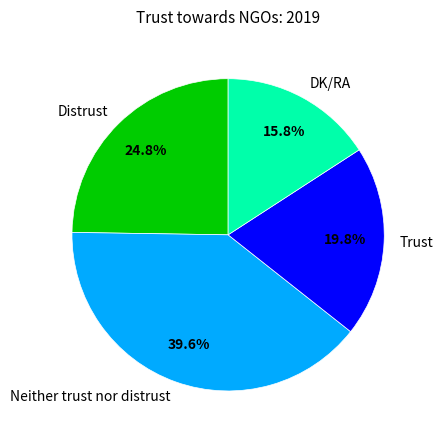

Do Distrust and Neither trust nor distrust together represent more than half of the pie?

Yes